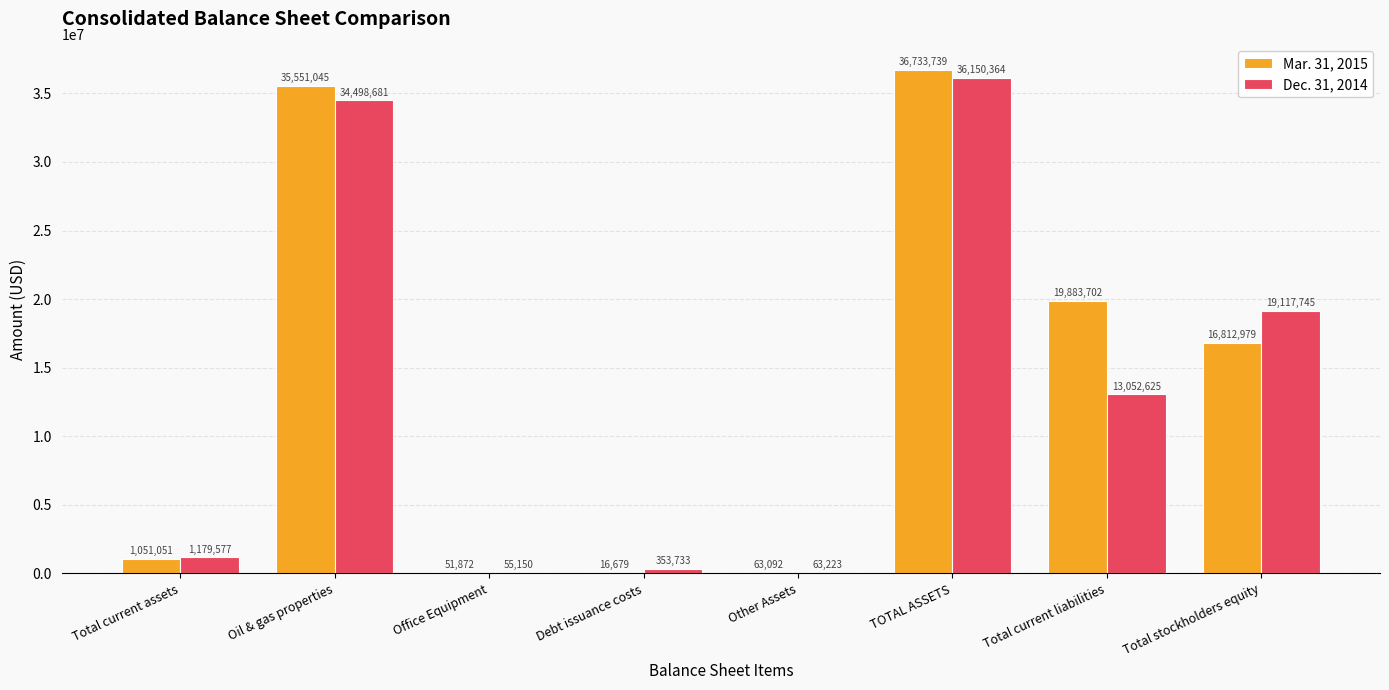

Read the Dec. 31, 2014 value at Total current liabilities.

13052625